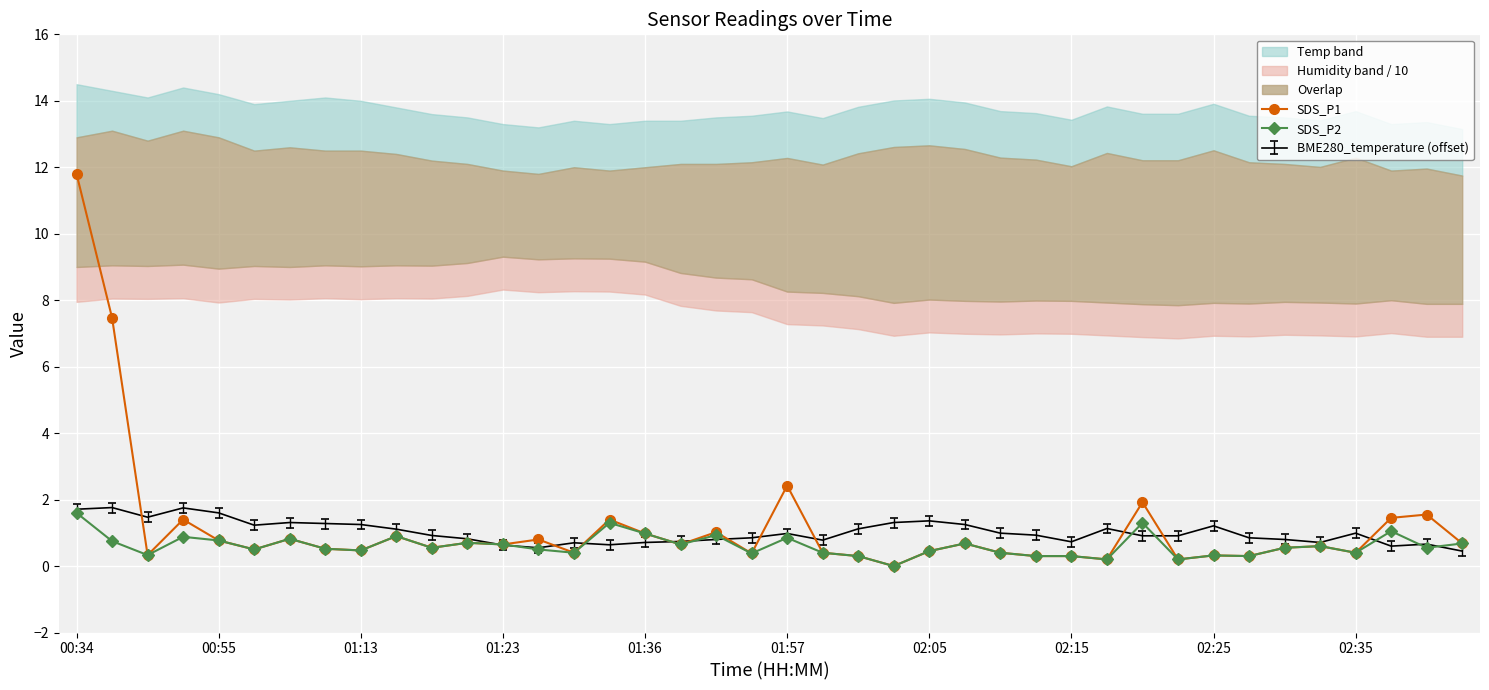

At which label does SDS_P1 reach its peak?

00:34